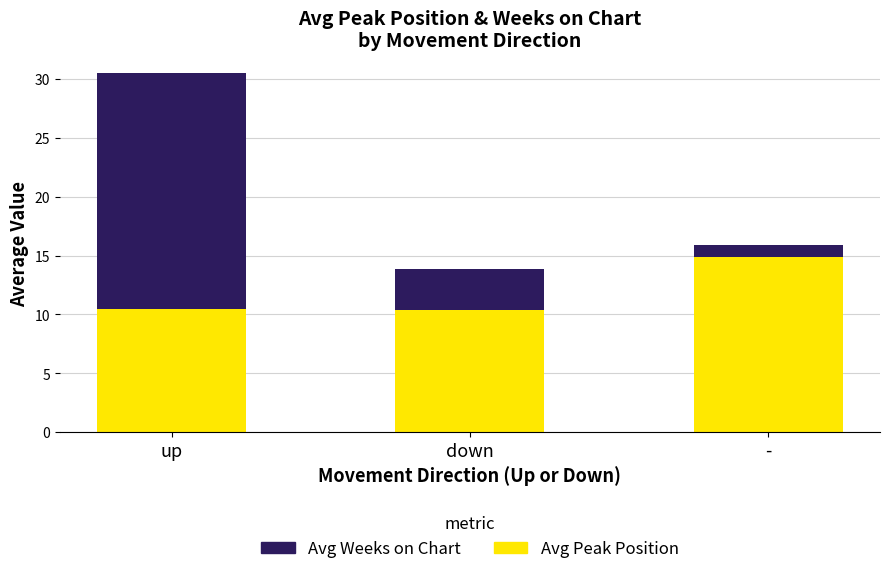

What is the lowest value of the Avg Peak Position series?

10.4